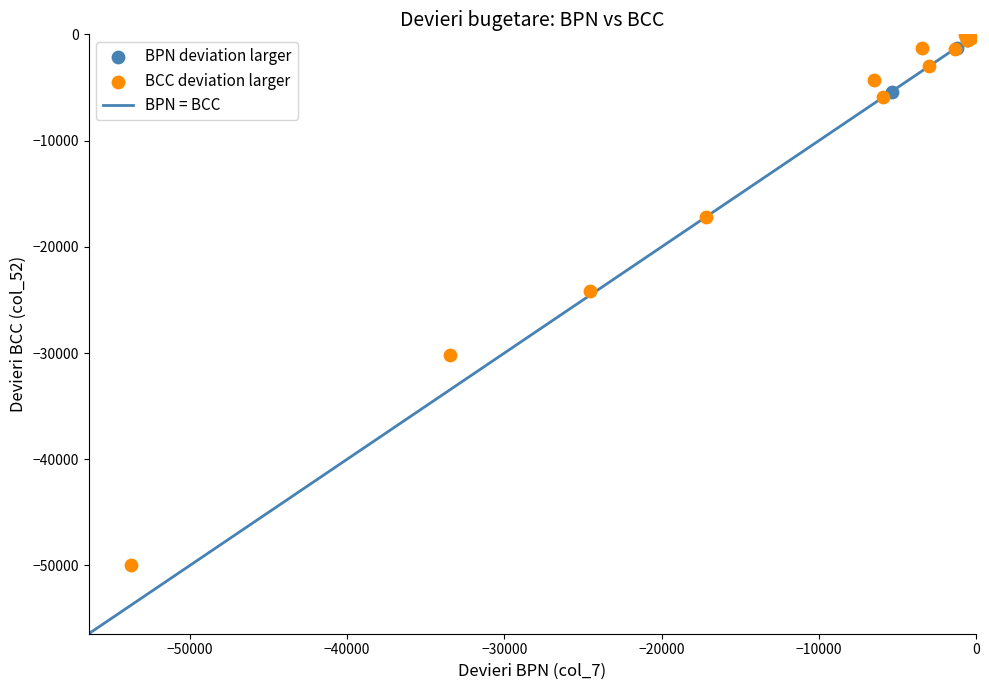

Which series contains the lowest Y value?

BCC deviation larger